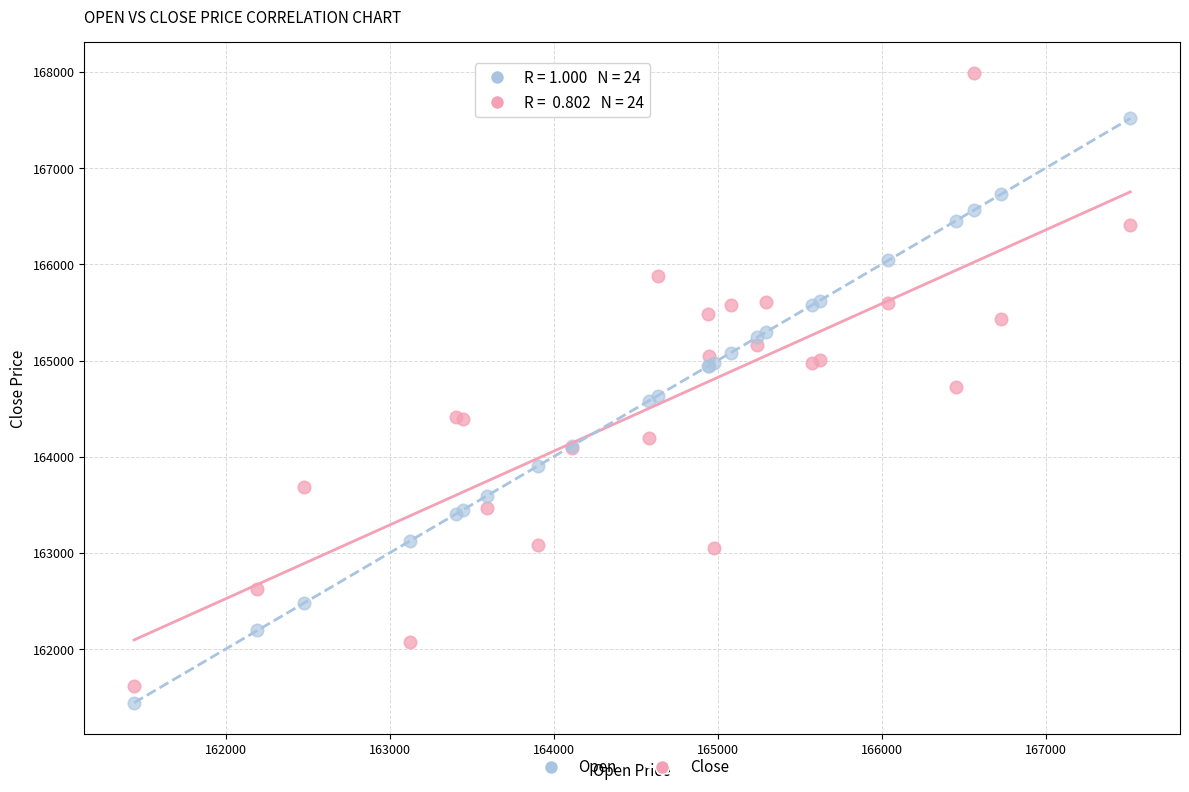

Which series has the largest Y range (max minus min)?

Close